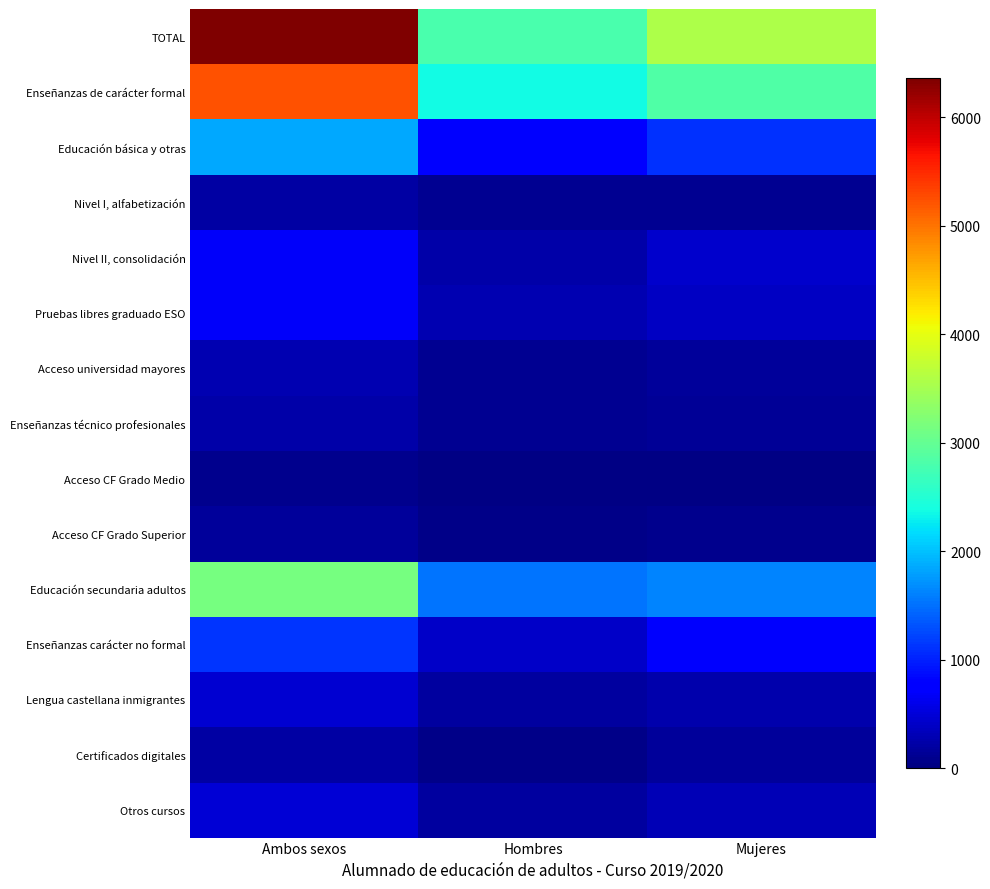

Rank the series by their maximum value, from highest to lowest.

TOTAL, Enseñanzas de carácter formal, Educación secundaria adultos, Educación básica y otras, Enseñanzas carácter no formal, Pruebas libres graduado ESO, Nivel II, consolidación, Otros cursos, Lengua castellana inmigrantes, Acceso universidad mayores, Enseñanzas técnico profesionales, Nivel I, alfabetización, Certificados digitales, Acceso CF Grado Superior, Acceso CF Grado Medio